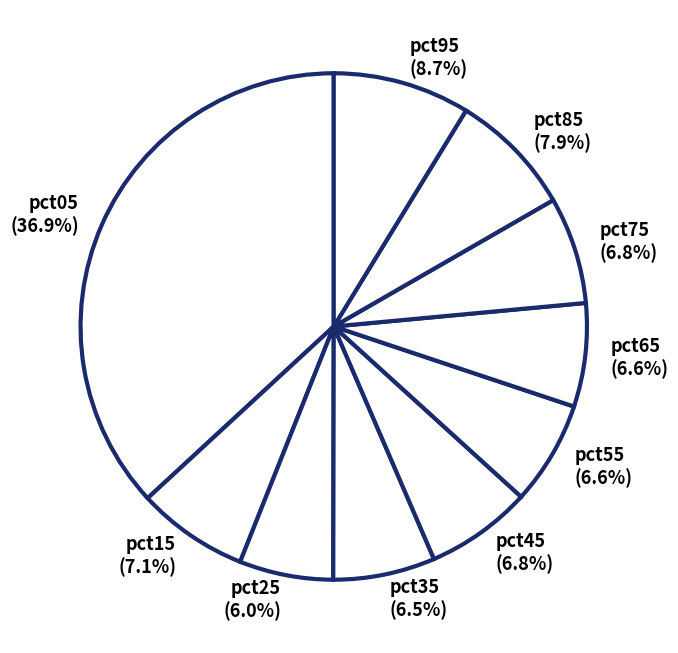

Do pct25 and pct85 together represent more than half of the pie?

No